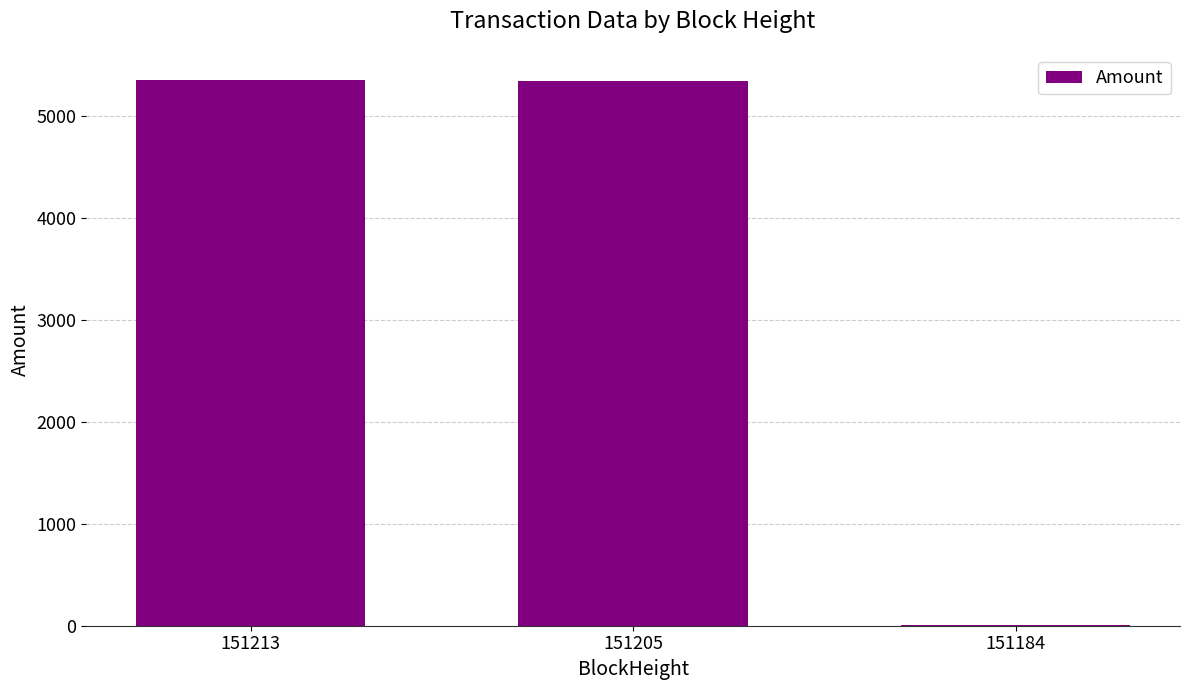

Where is the data nearest to the value 2678?

151205